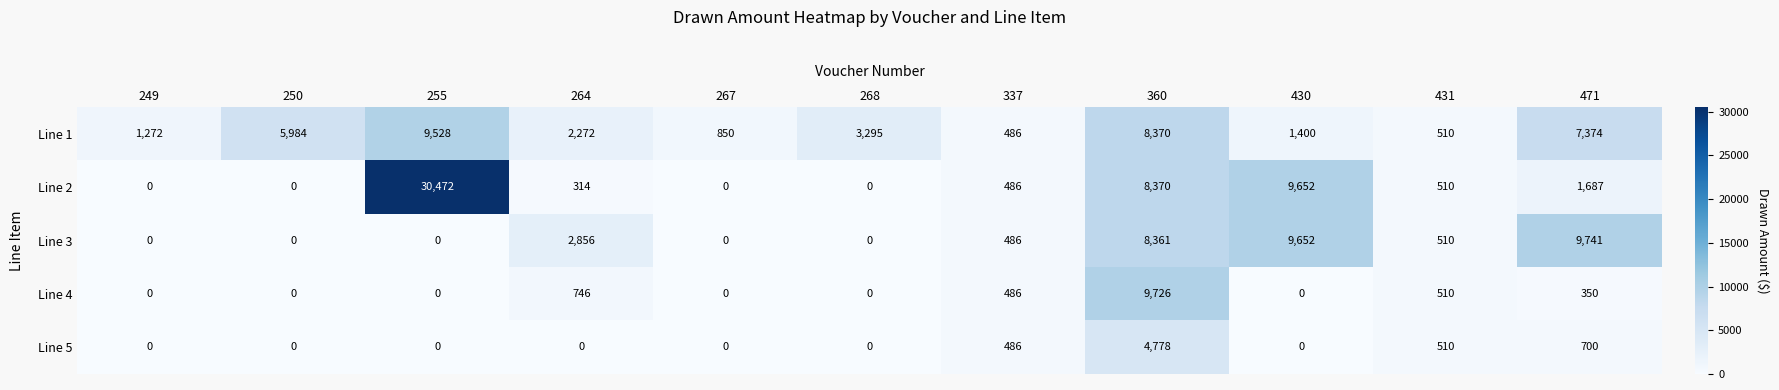

At which label does Line 2 reach its peak?

255